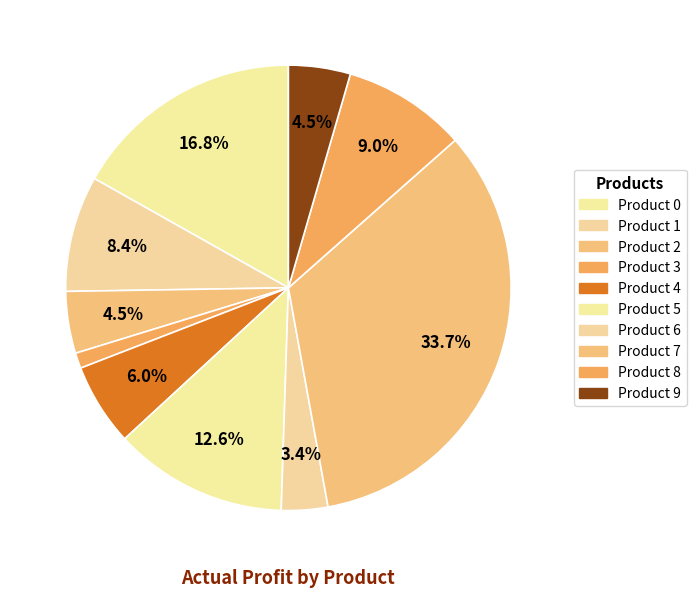

Is the sum of Product 9 and Product 6 greater than half?

No